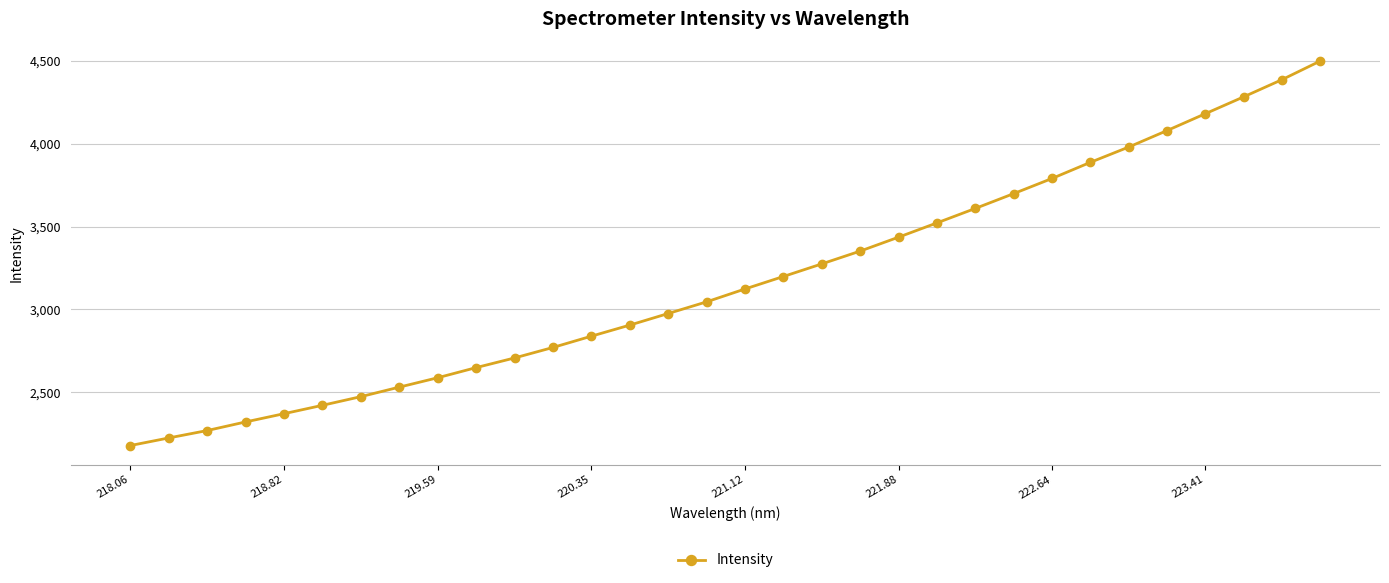

What is the sum of all values?

101564.3